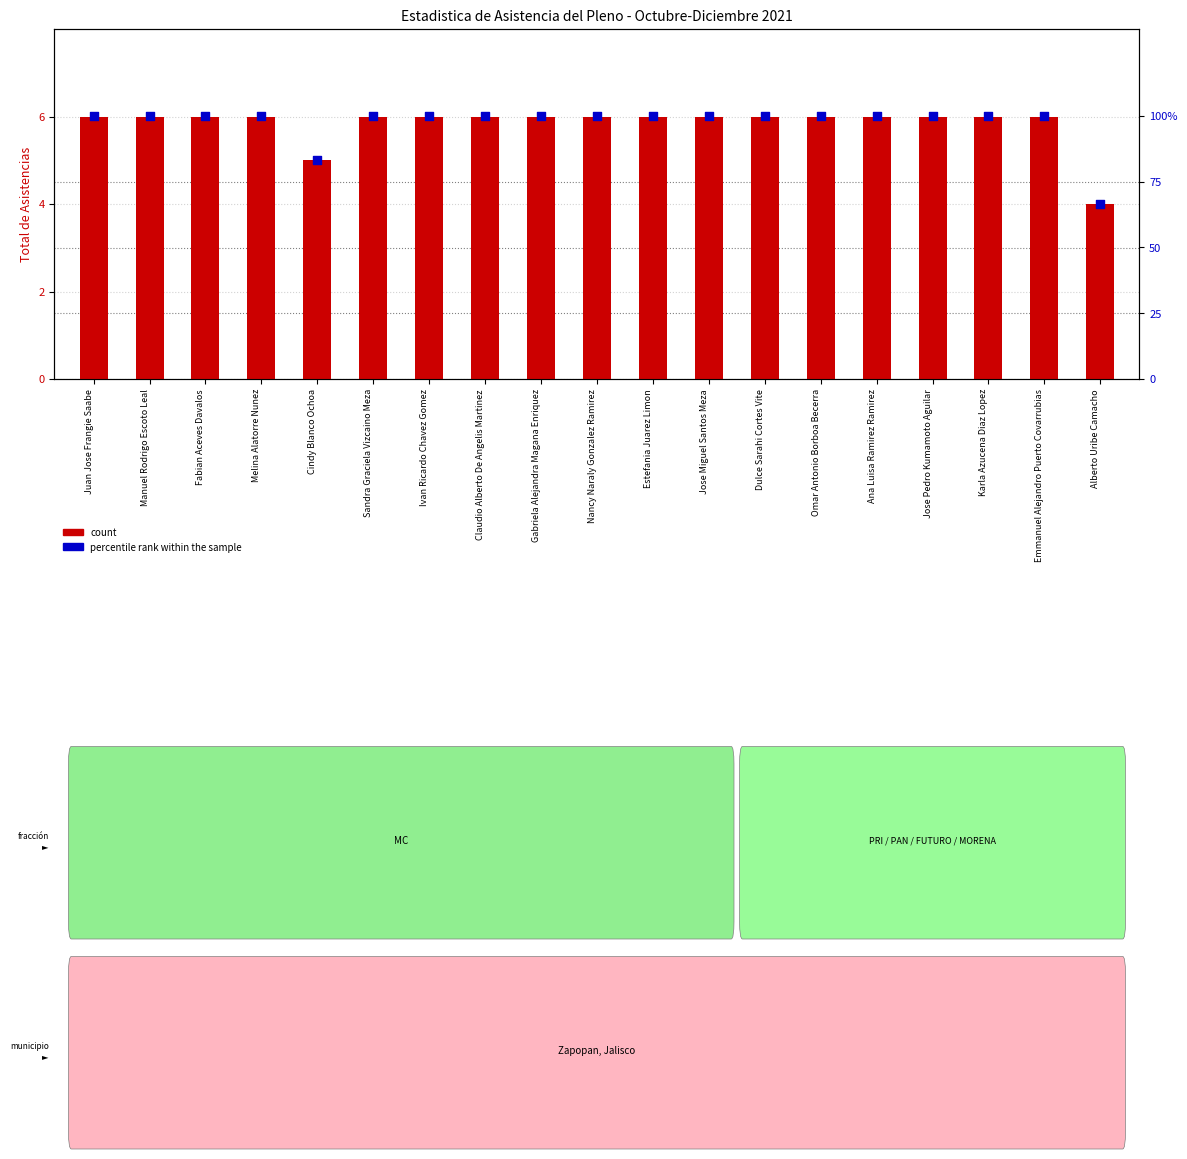

Which series has the widest spread of Y values?

percentile rank within the sample